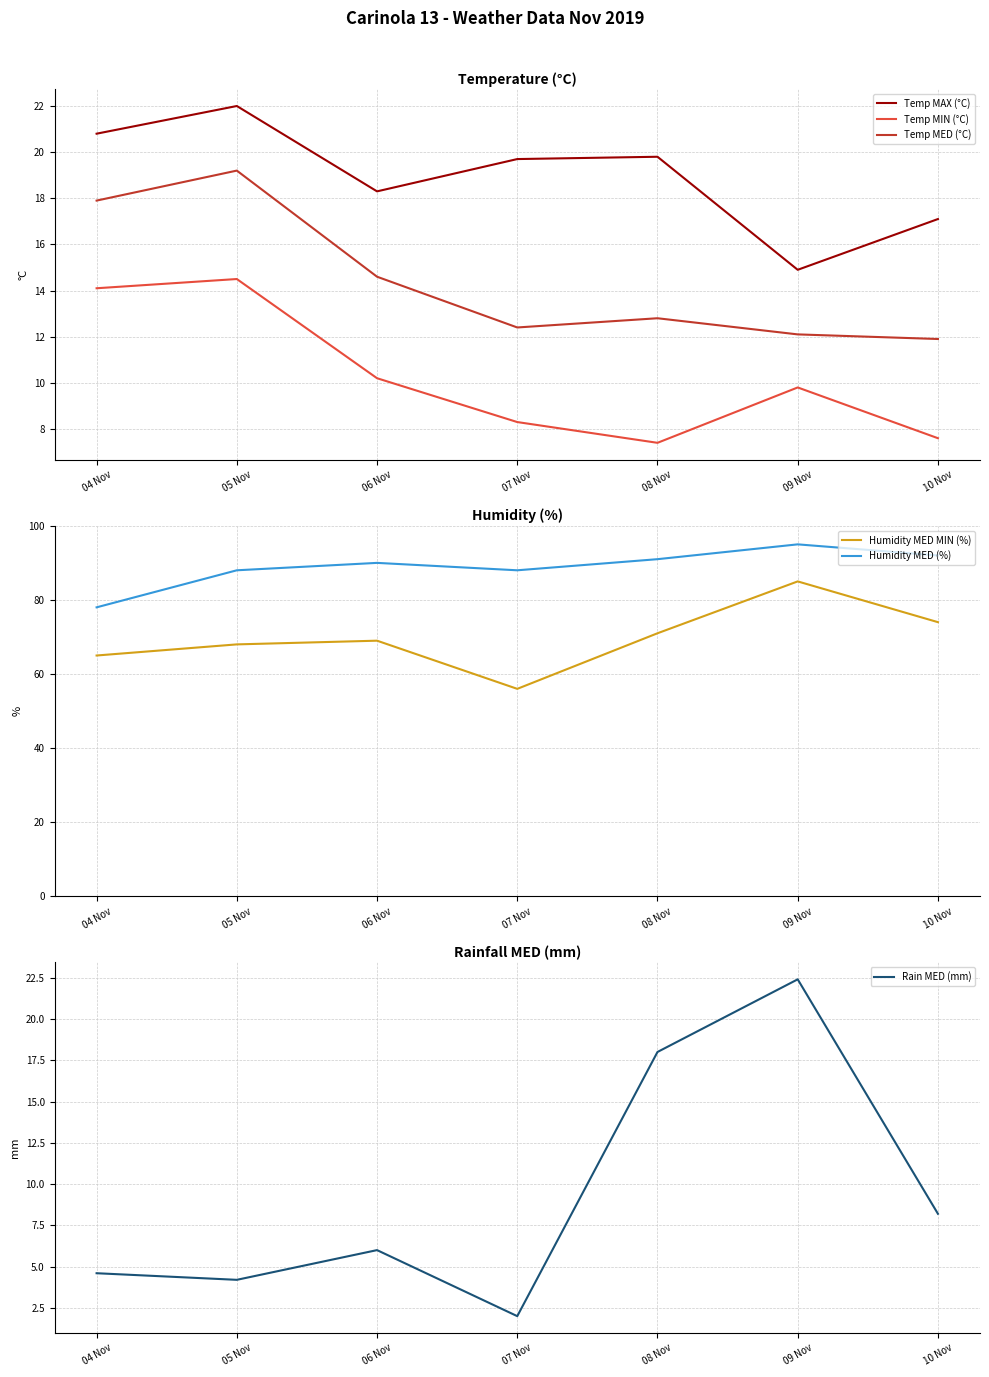

What is the label of the 3rd point from the right?

08 Nov